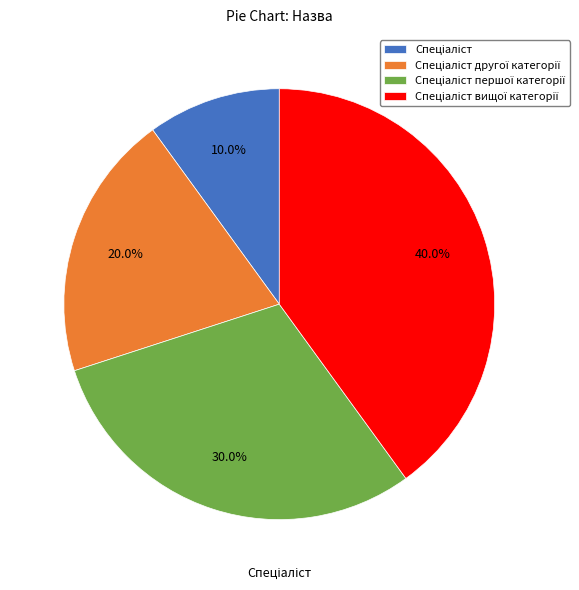

To the nearest percent, what is the difference between the largest and smallest slice percentages?

30%